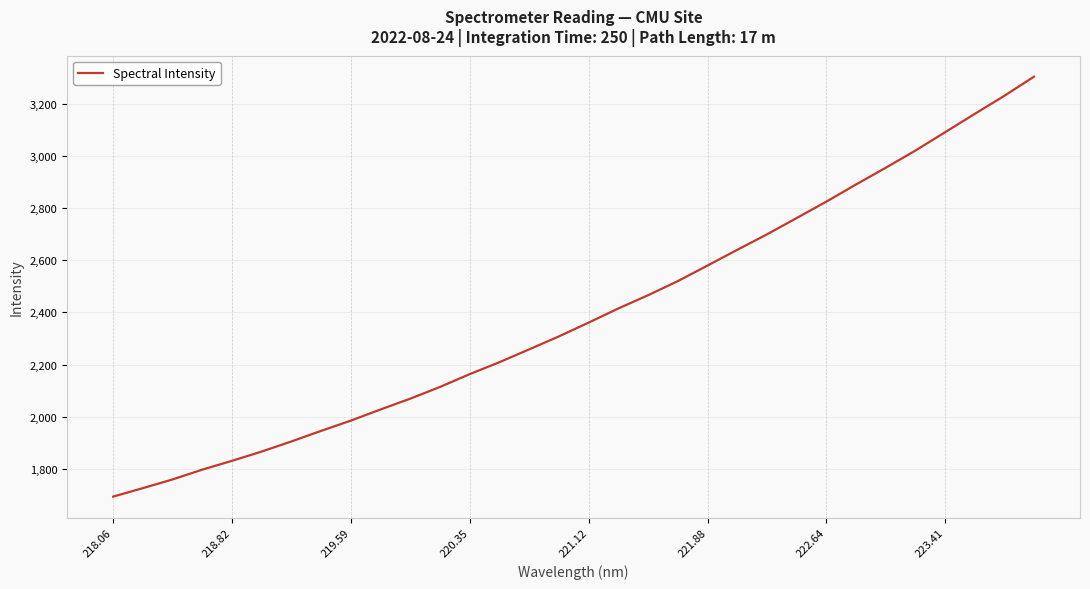

What is the difference between the maximum and minimum values?

1613.2